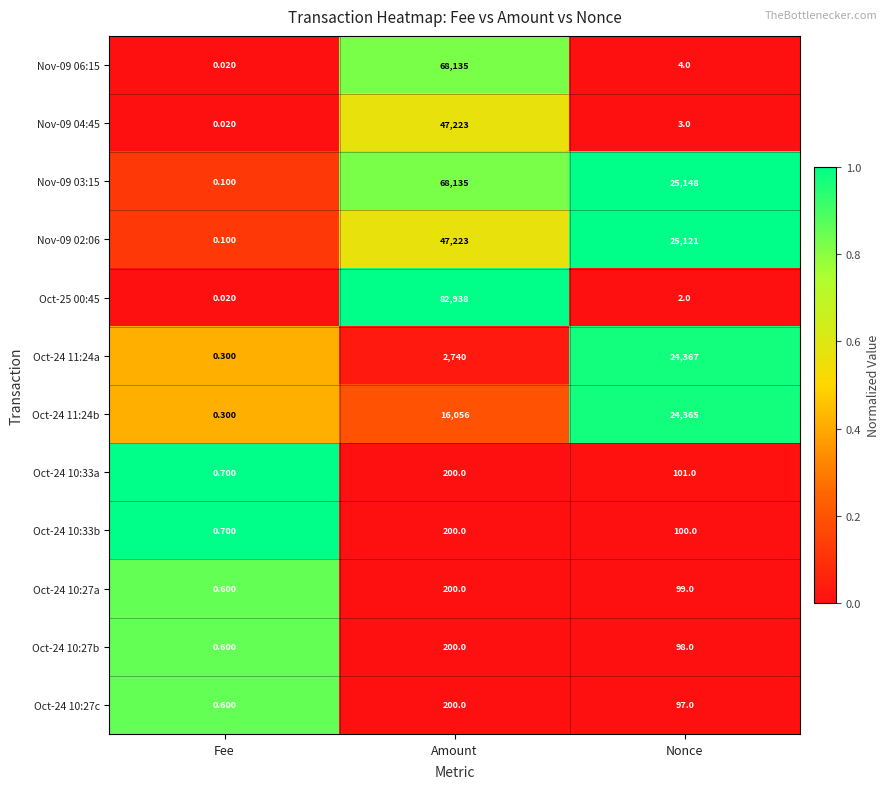

Which series changed the most between Fee and Amount?

Oct-25 00:45